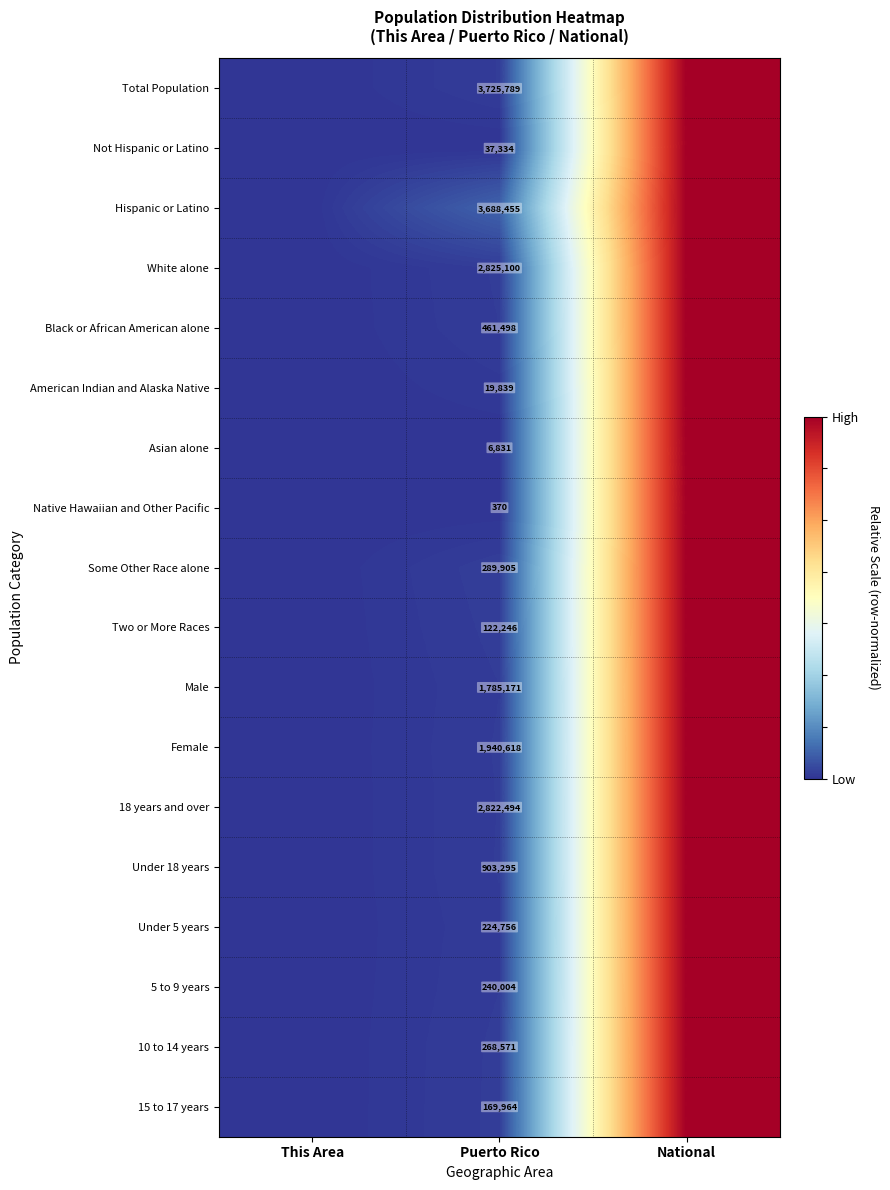

What is the difference between the highest and lowest values at Puerto Rico?

3725419